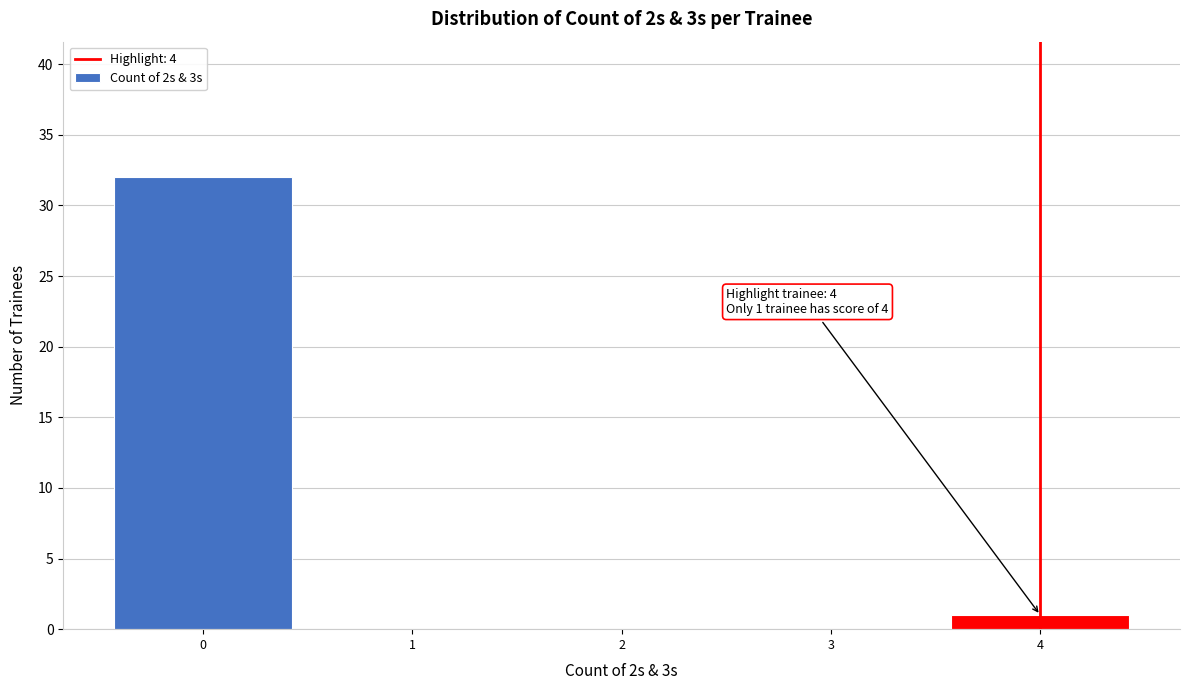

Which range on the x-axis has the tallest bar?

-0.5 to 0.5